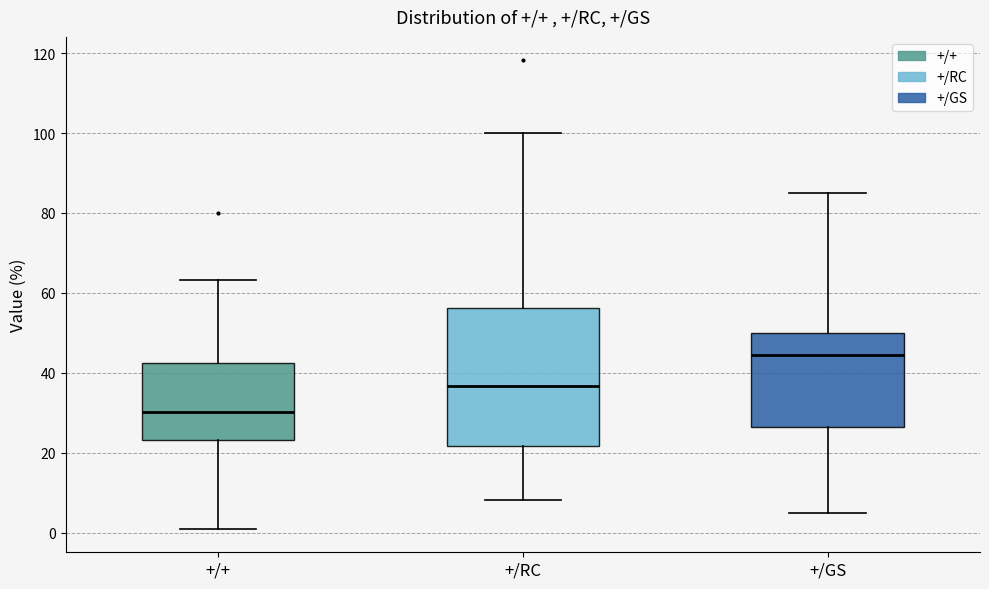

Reading left to right, transcribe this box plot: for each box, give where its median line is, the range the box spans, and where its two whiskers end, as read against the y-axis. The values are not printed on the chart, so give them approximately, as read against the axis.

+/+: median 30, box 24 to 42, whiskers 2 to 64
+/RC: median 36, box 22 to 56, whiskers 8 to 100
+/GS: median 44, box 26 to 50, whiskers 6 to 86